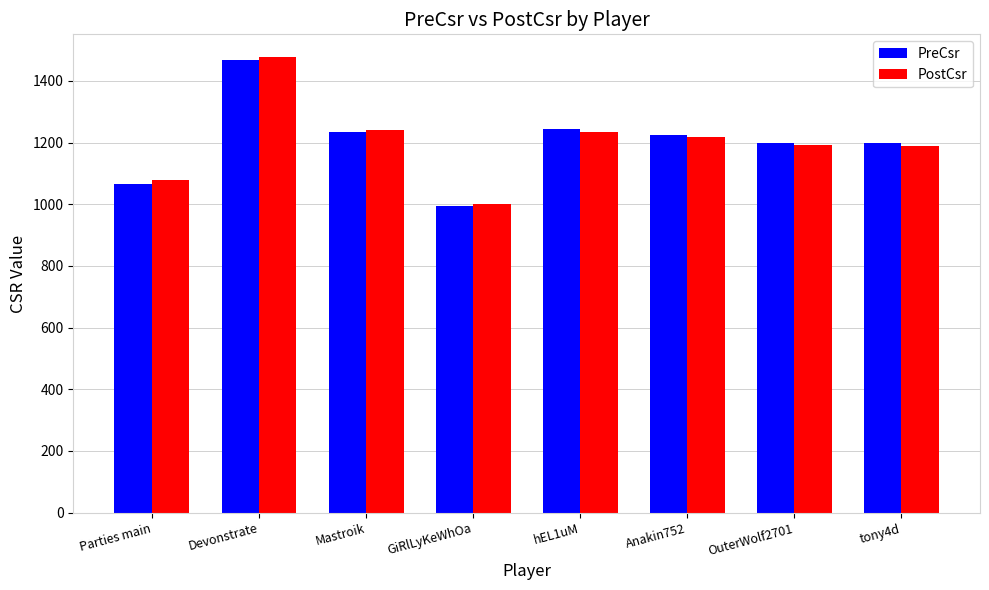

At how many categories does at least one series exceed 1054?

7